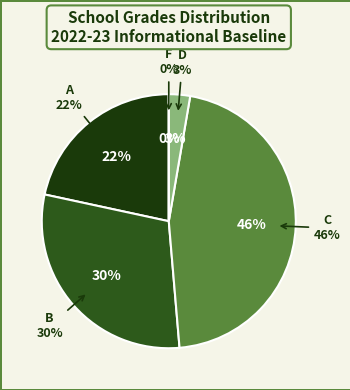

How many slices are in this pie chart?

5